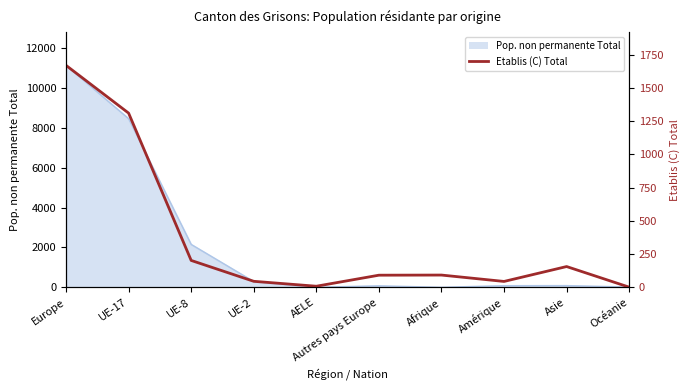

Rank the categories by value from highest to lowest.

Europe, UE-17, UE-8, Asie, Afrique, Autres pays Europe, UE-2, Amérique, AELE, Océanie